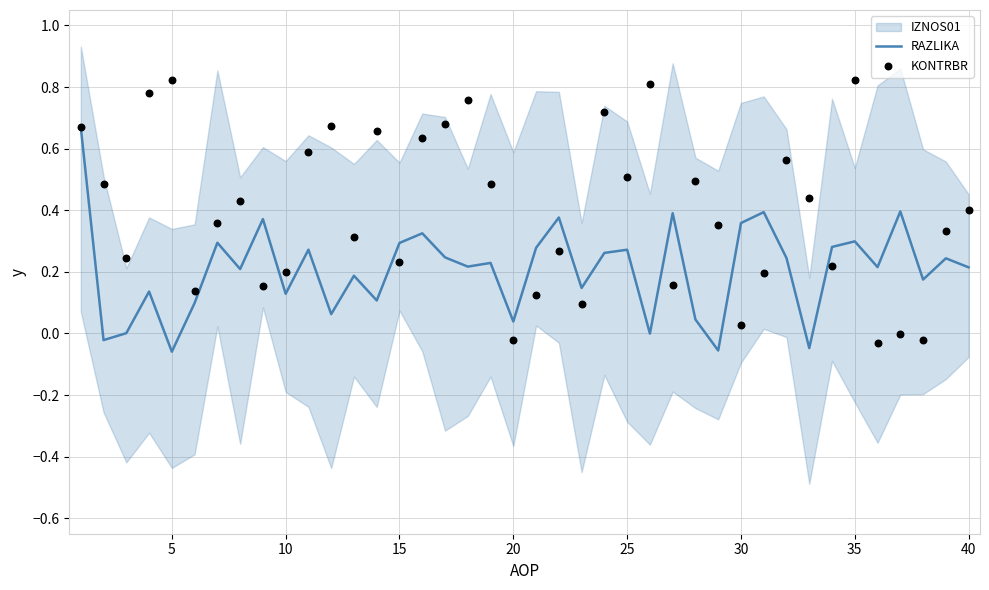

Which series has the widest spread of Y values?

KONTRBR